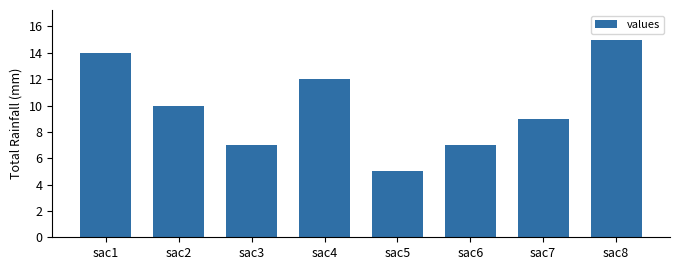

What is the ratio of the value at sac3 to the value at sac8?

0.5